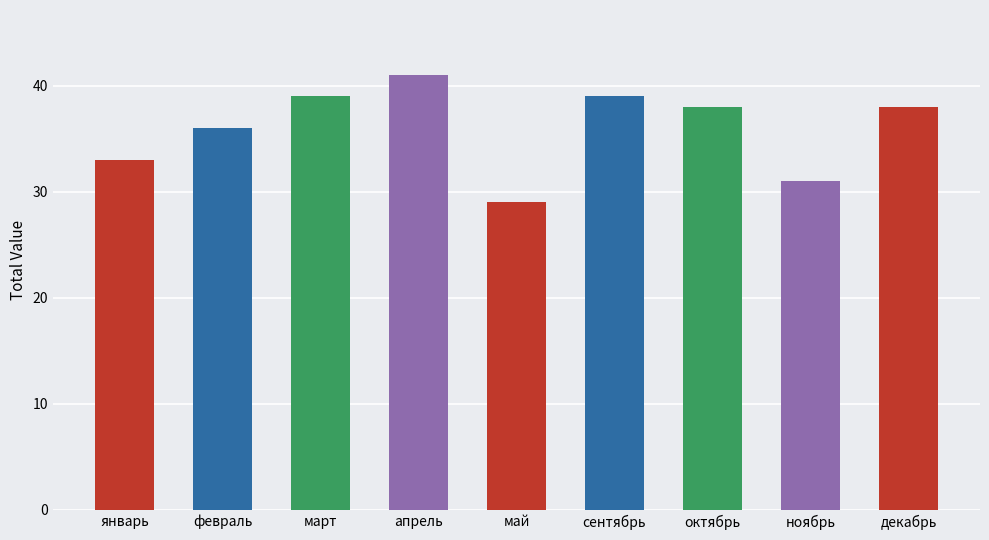

What is the average value?

36